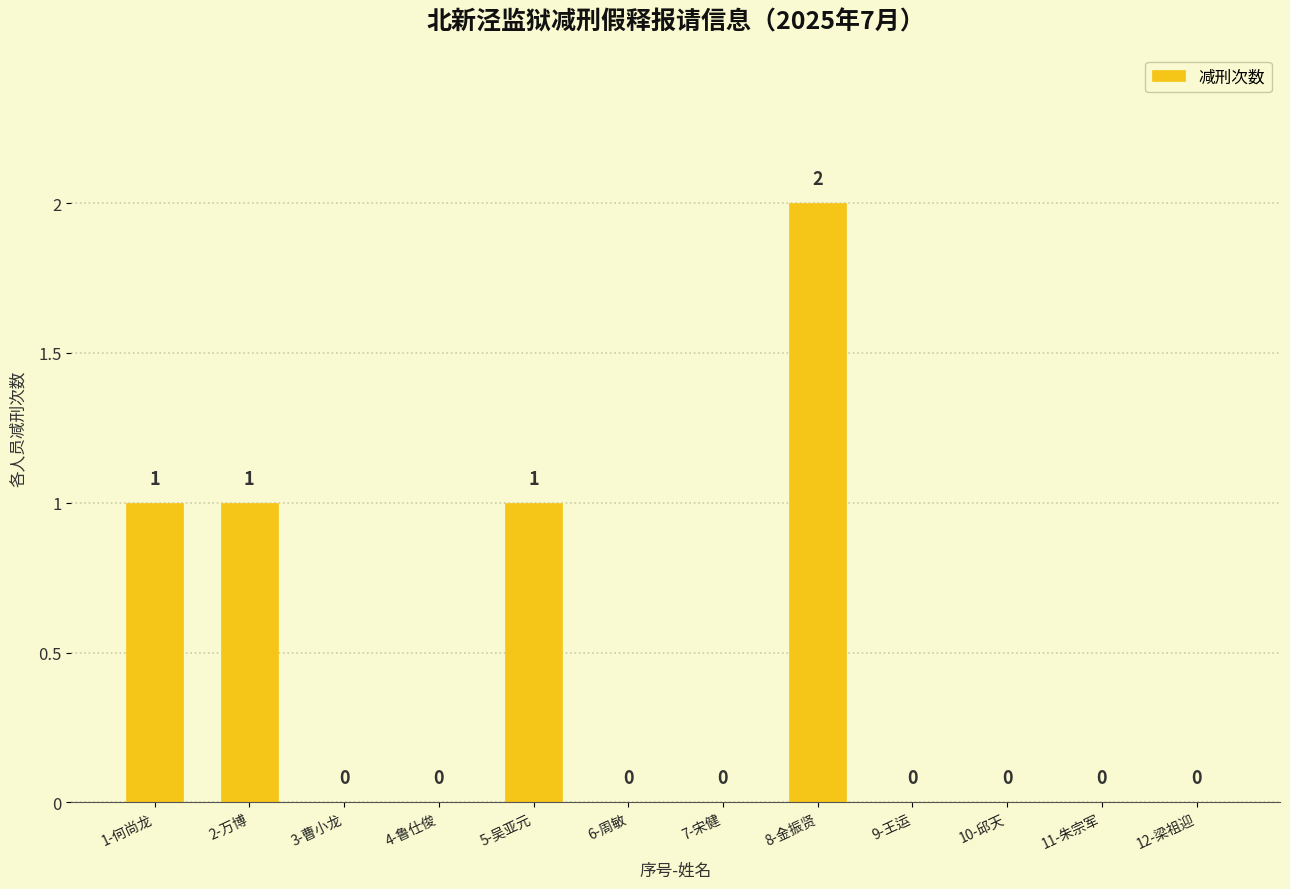

Reading left to right, extract all data points from this chart.

1	1	0	0	1	0	0	2	0	0	0	0